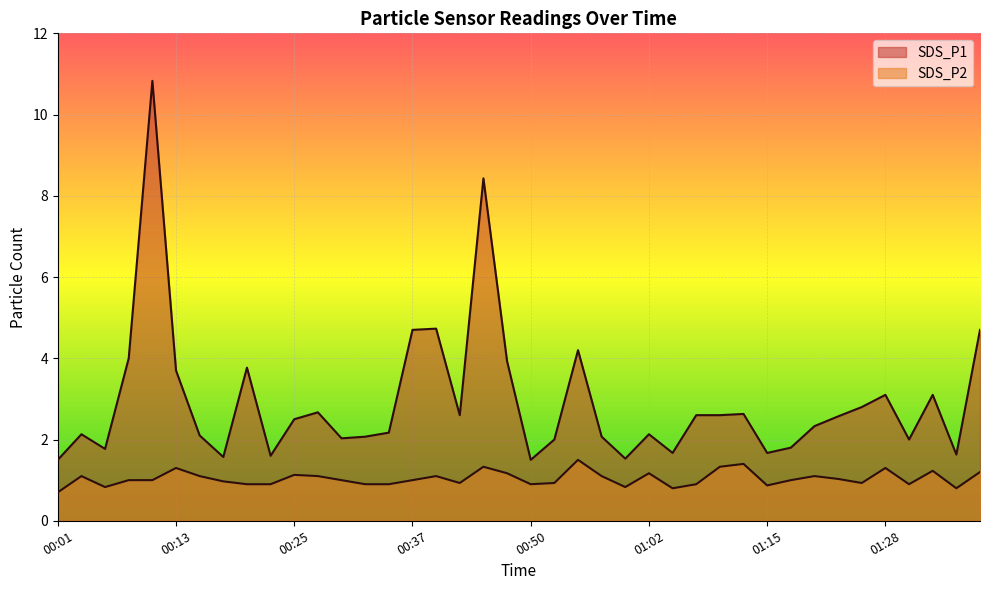

Is it true that SDS_P1 equals 3.1 at 01:28?

True